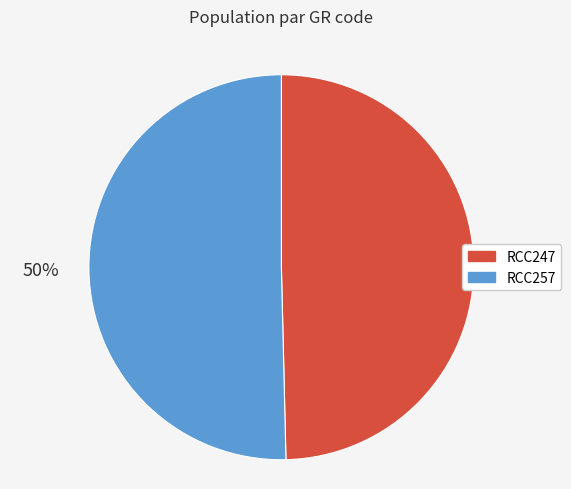

Is it true that RCC257 is 50% of the pie?

True